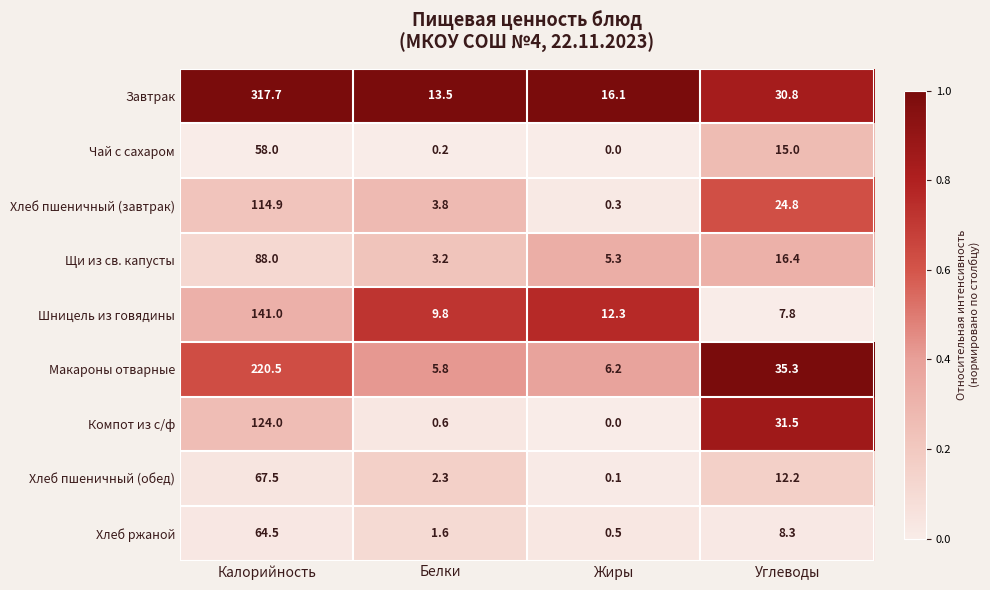

What is the total value across all series at Углеводы?

182.1